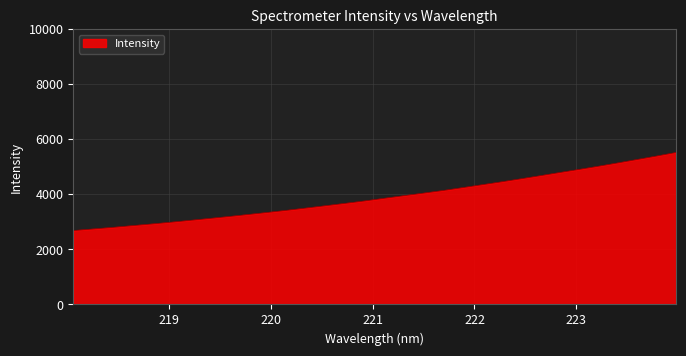

Reading left to right, what are all the values shown in this chart?

2684.9	2742.0	2798.9	2861.6	2922.4	2986.8	3055.2	3124.9	3195.9	3269.8	3345.4	3423.4	3506.6	3591.1	3675.9	3763.4	3859.5	3952.8	4045.2	4139.4	4244.1	4348.7	4454.3	4564.7	4678.0	4792.7	4906.5	5022.3	5143.0	5268.2	5393.5	5522.4